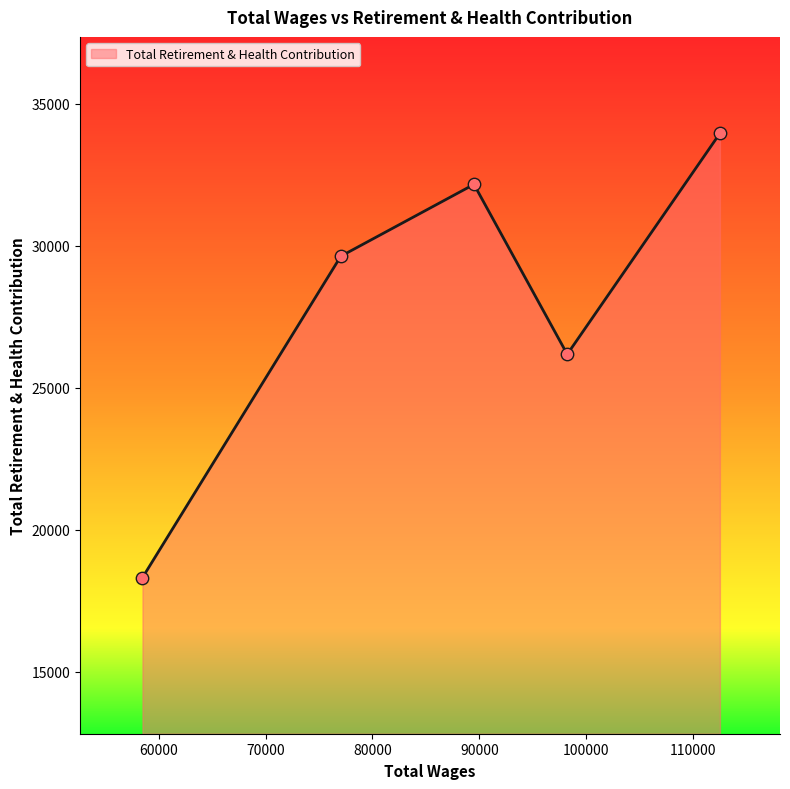

What is the sum of all values?

140243